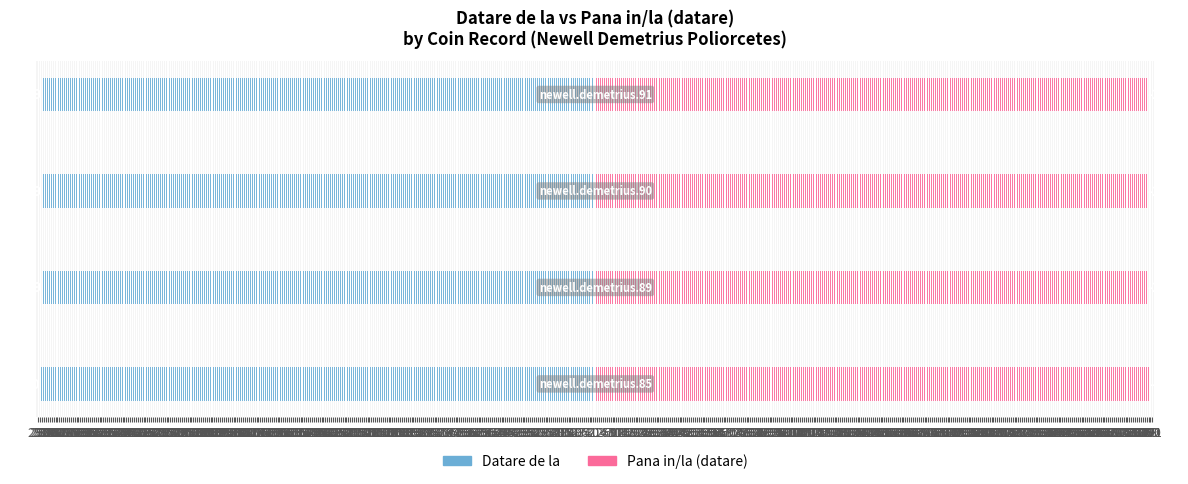

Rank the categories by Pana in/la (datare) value from lowest to highest.

2, 3, 4, 1